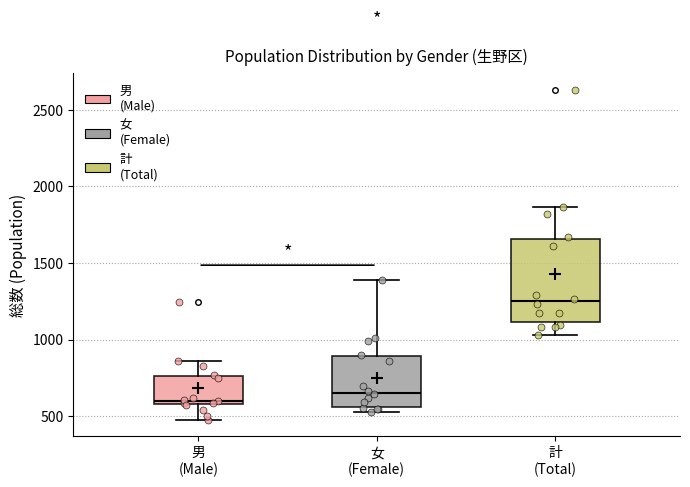

Which box's median line is the lowest?

男 (Male)